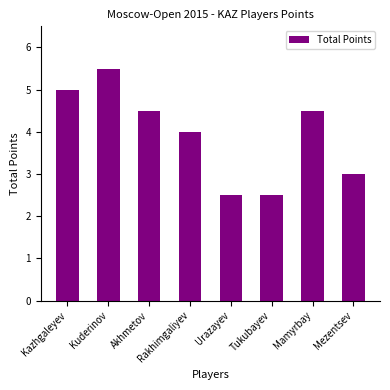

How many bars are there in total?

8